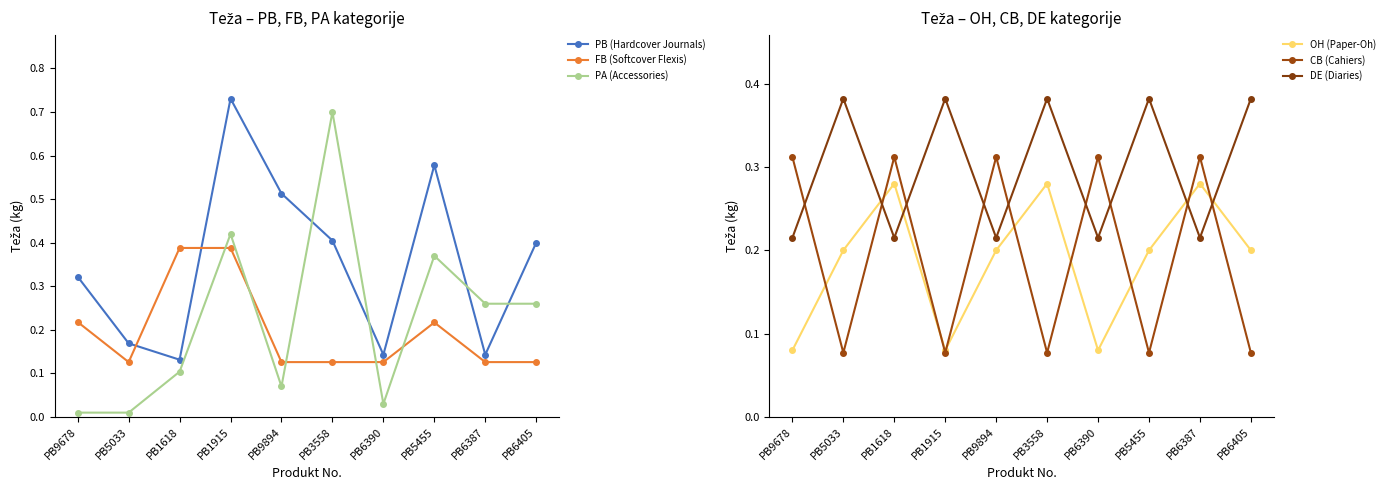

What is the maximum value shown in the chart?

0.7